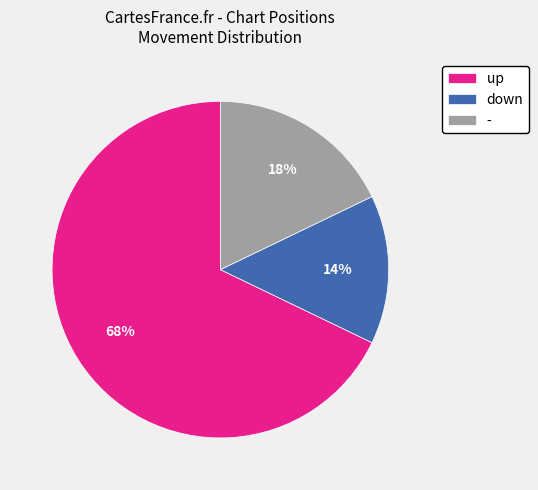

What is the largest slice in the pie chart?

up